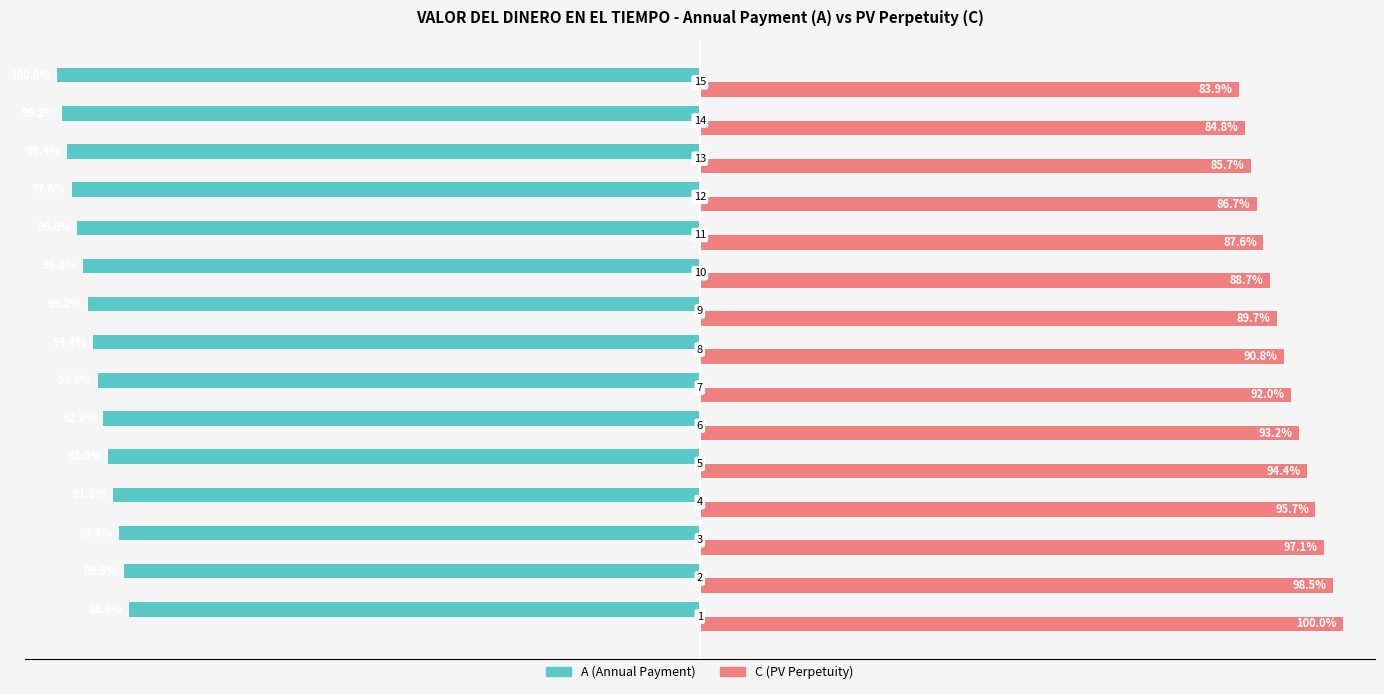

Which series has the largest total across all categories?

C (PV Perpetuity)